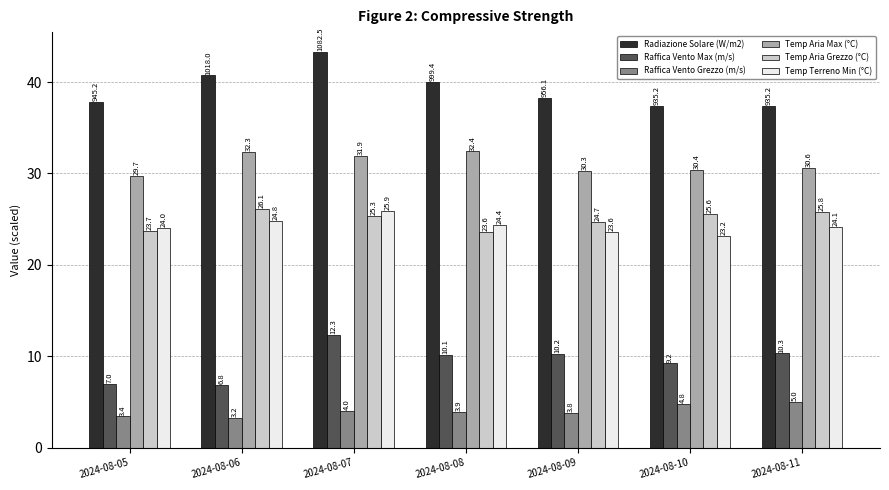

What is the sum of all Temp Terreno Min (°C) values?

170.0